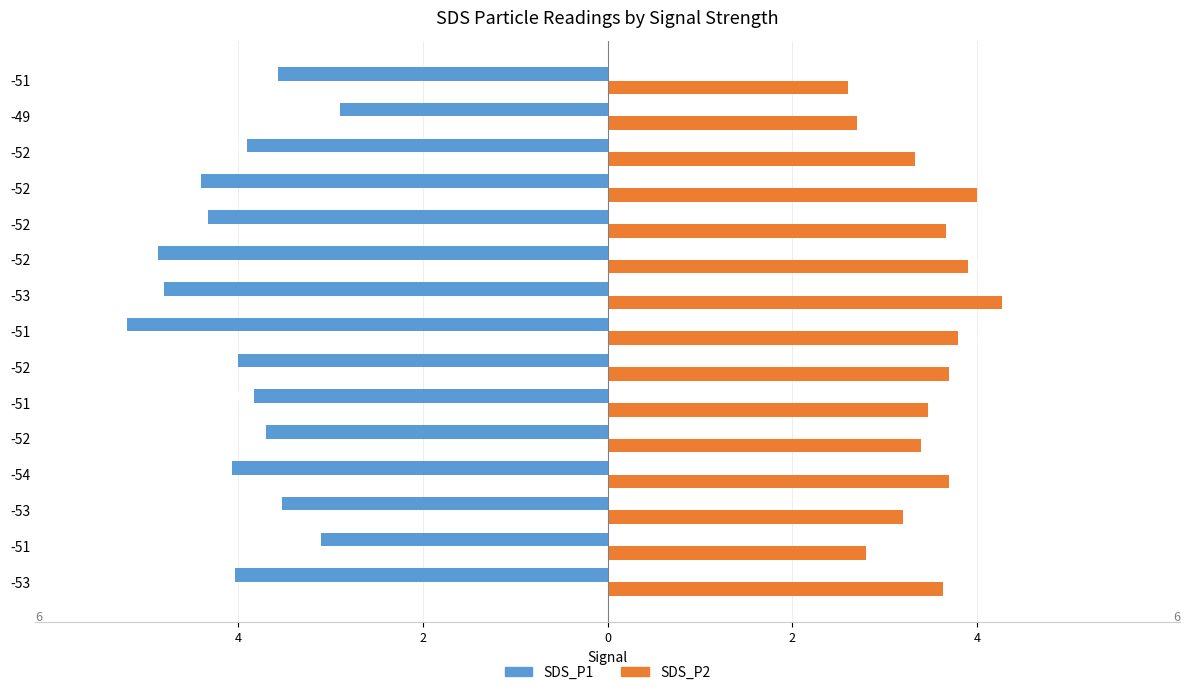

What are all the series names shown in the legend?

SDS_P1, SDS_P2